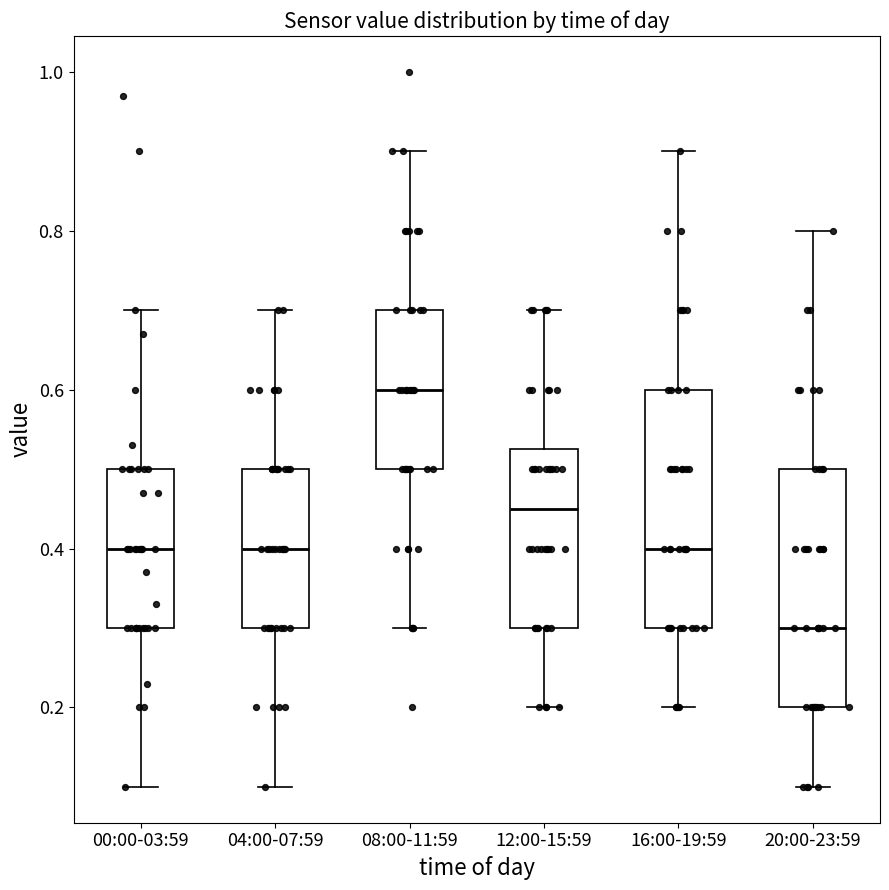

Which box's median line is the lowest?

20:00-23:59